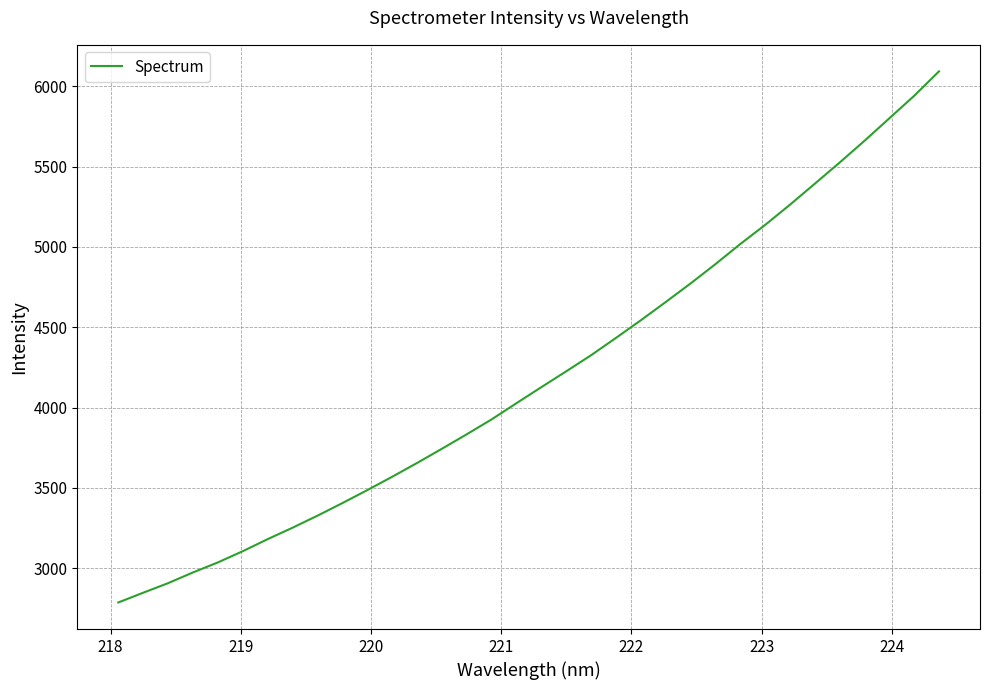

What is the difference between the maximum and minimum values?

3307.5